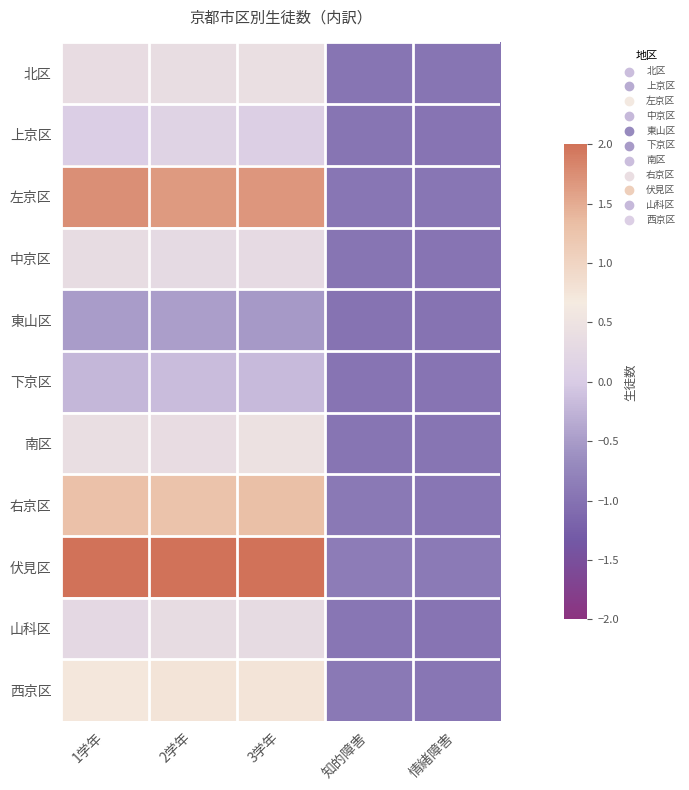

Which series changed the most between 1学年 and 知的障害?

伏見区